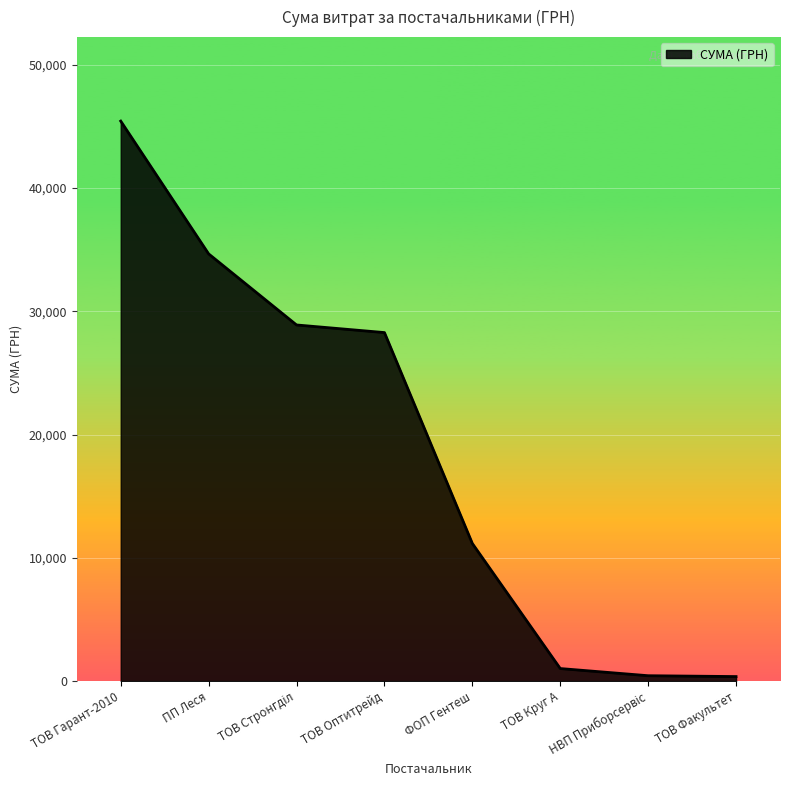

What is the greatest value displayed?

45439.8